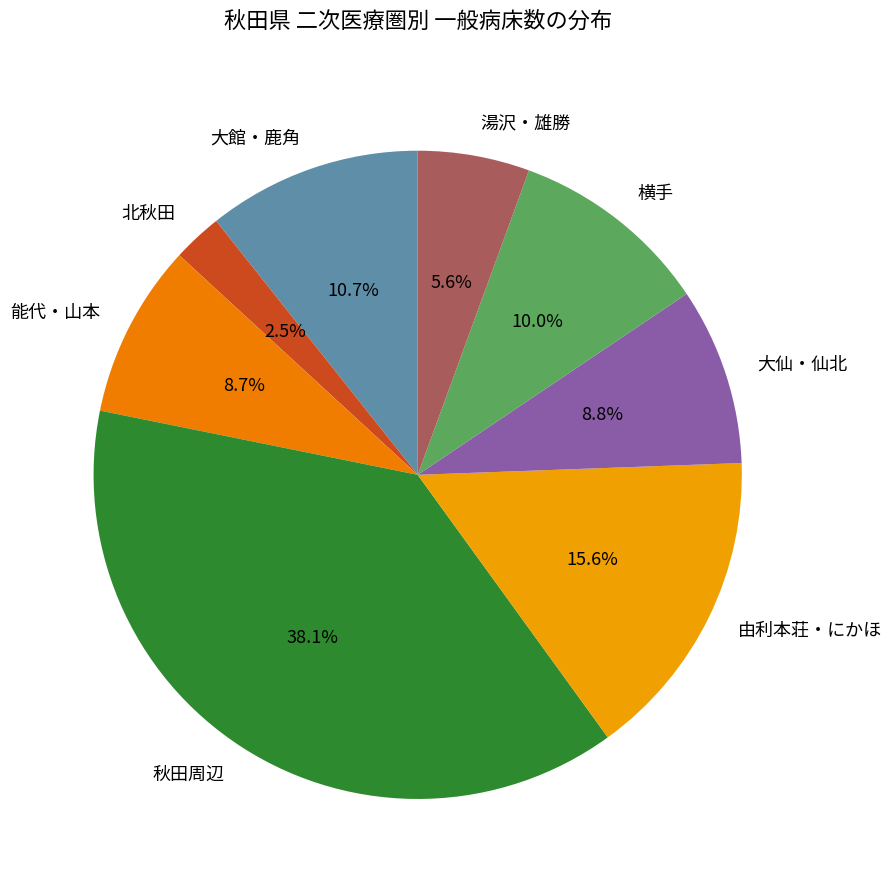

Count the number of slices in the pie.

8